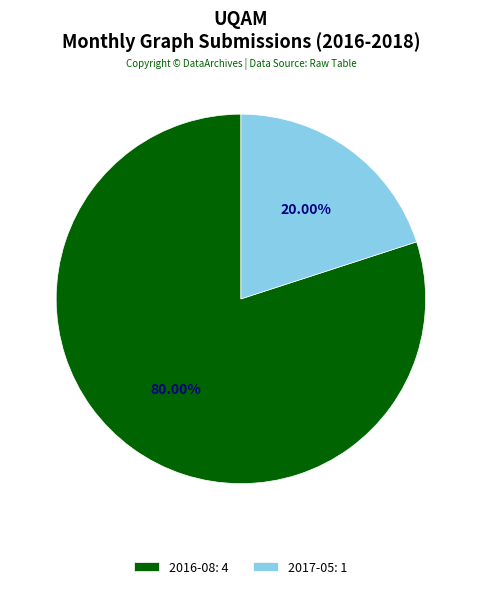

What is the ratio of the value at 2016-08: 4 to the value at 2017-05: 1?

4.0